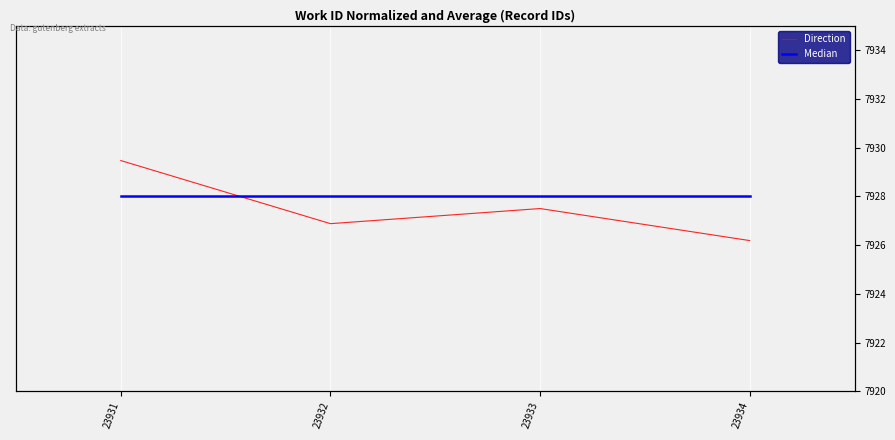

What is the value of the Median point at the 4th from the left?

7928.0